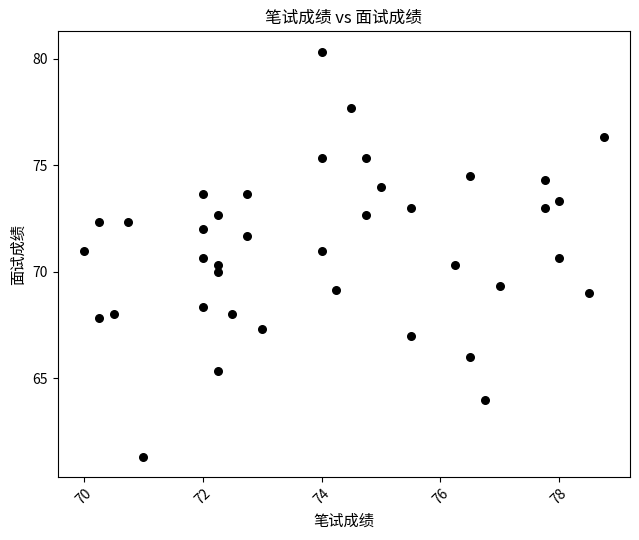

What is the range of X values (max minus min)?

8.8